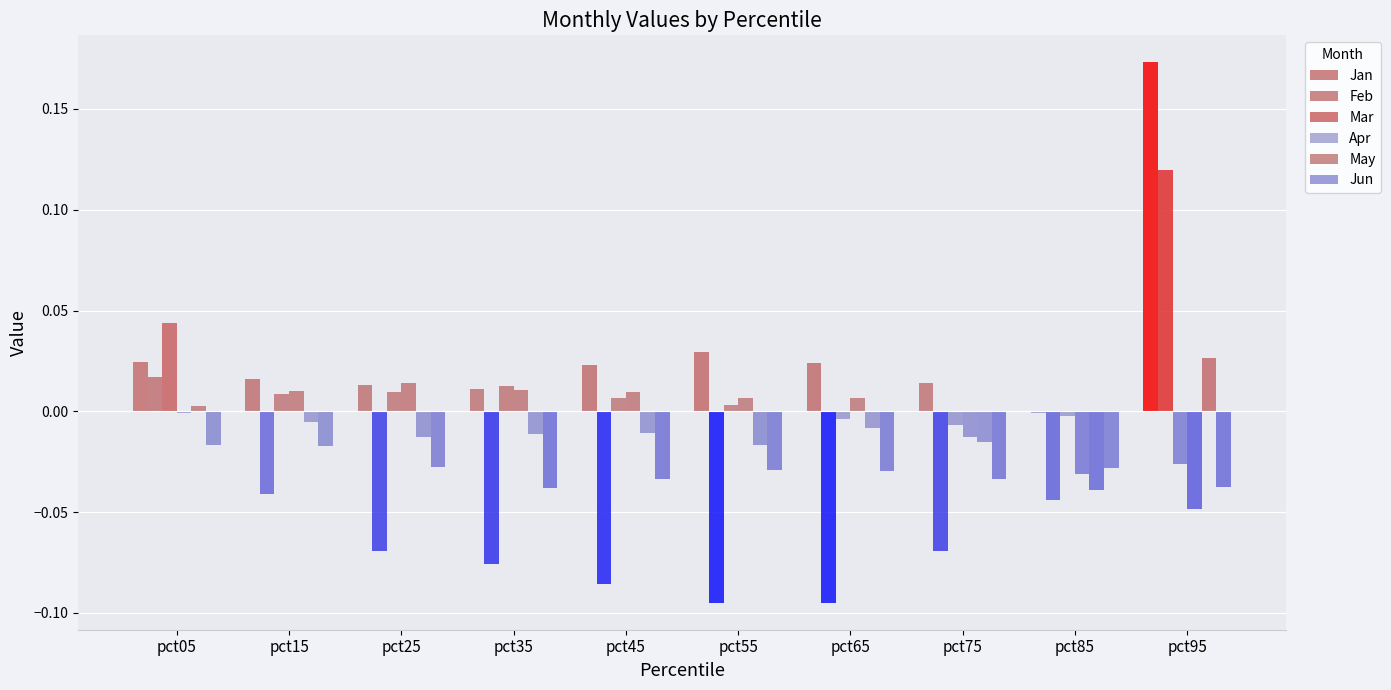

How many data points in Feb are above 0?

2